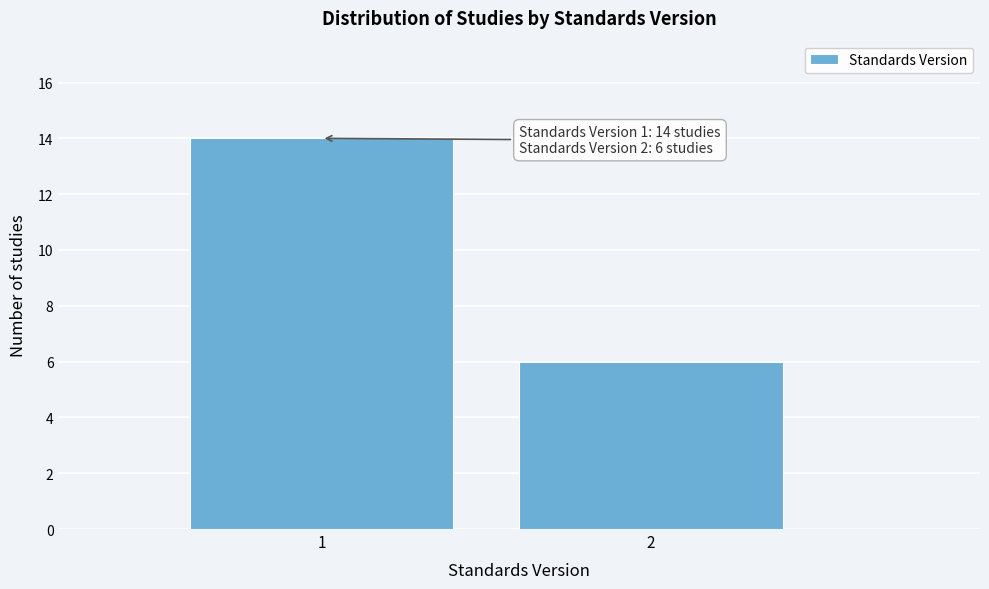

Reading right to left, what are all the values shown in this chart?

6	14